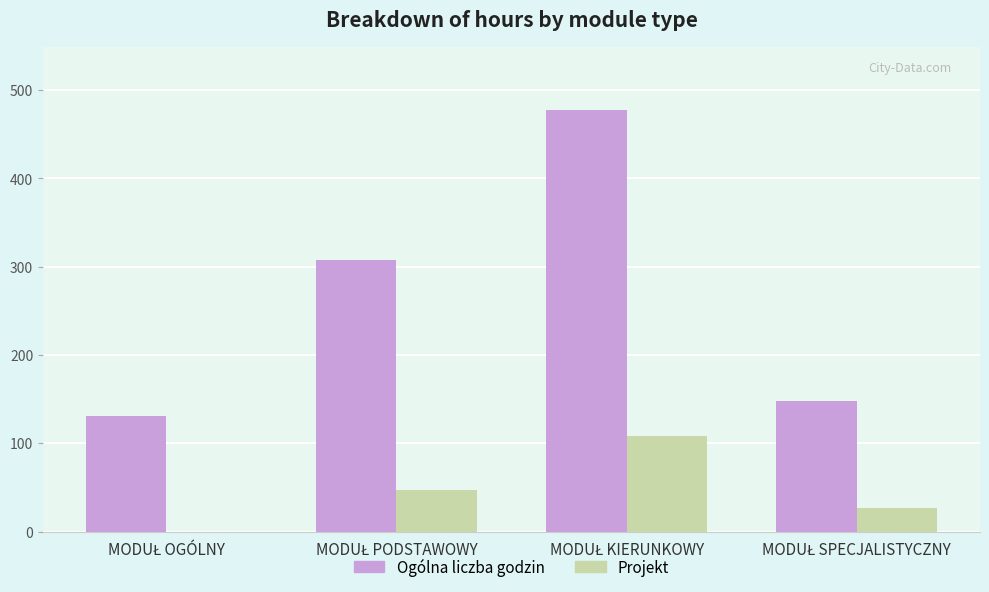

What is the greatest value displayed?

477